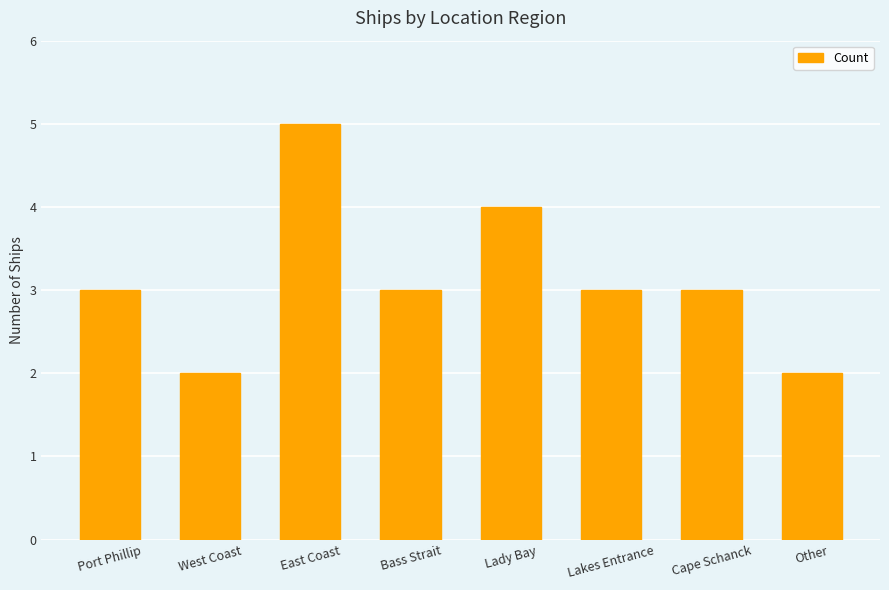

Count the number of data series in this chart.

1